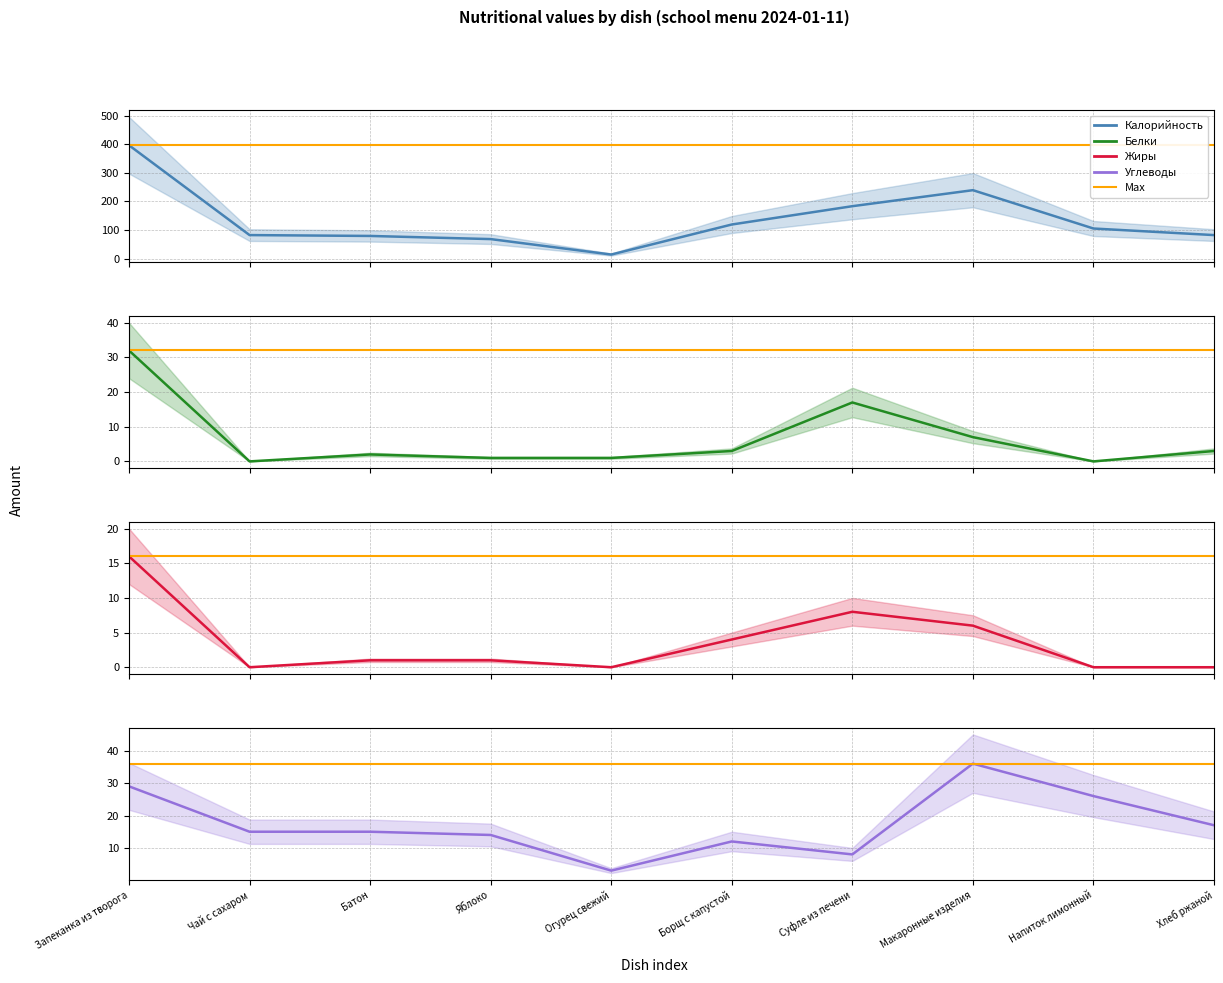

At Запеканка из творога, list the series in order from smallest to largest.

Жиры, Углеводы, Белки, Калорийность